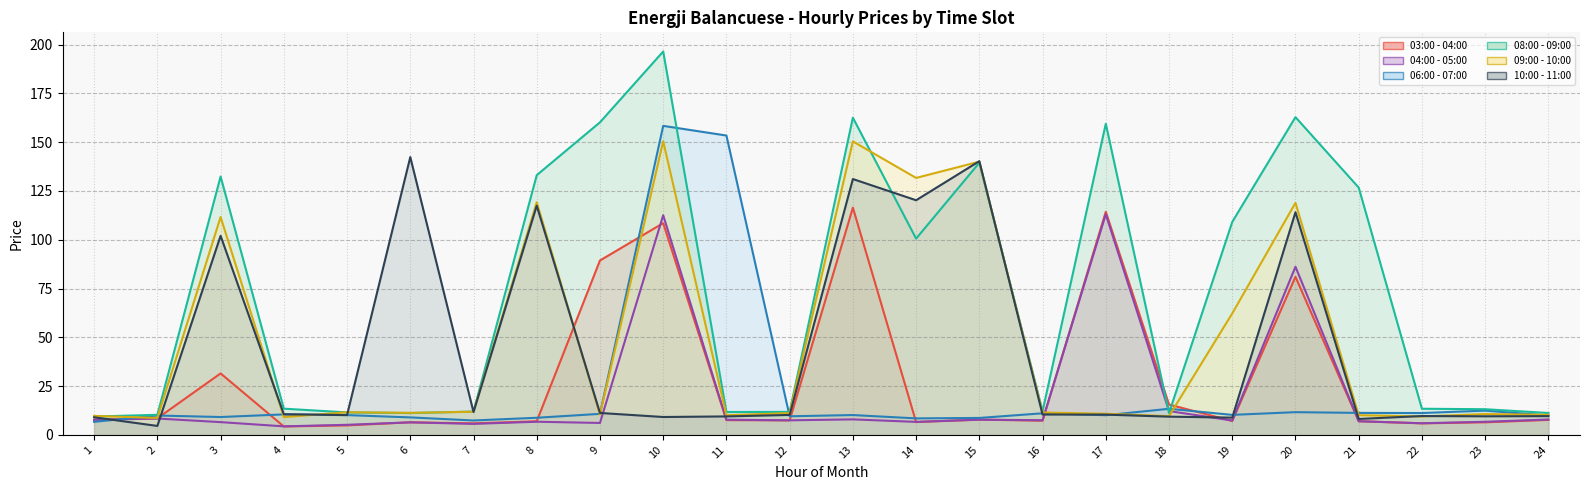

Count the number of data series in this chart.

6